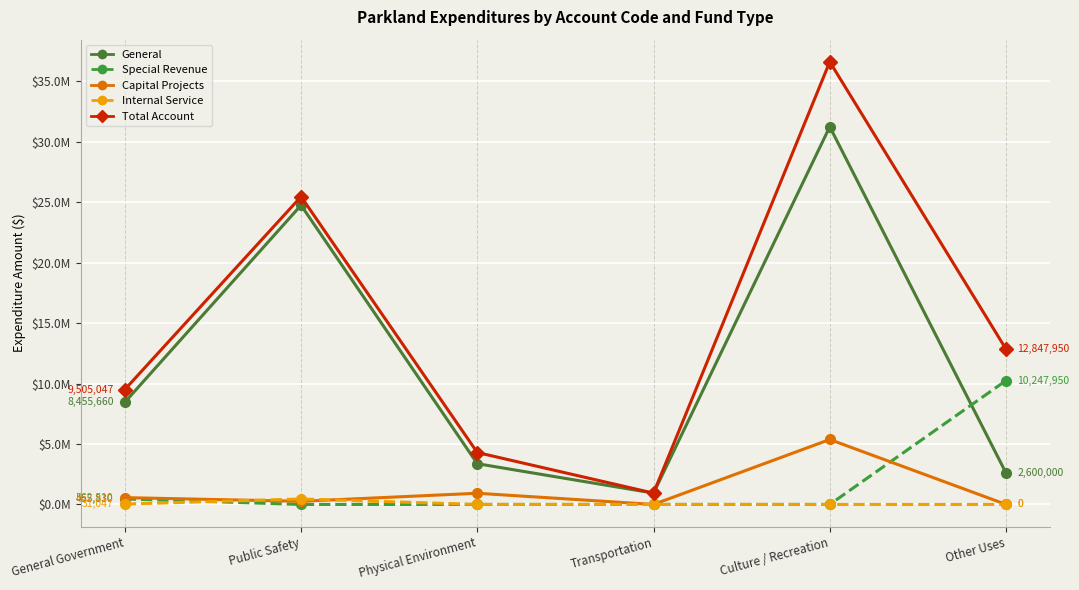

True or false: Total Account and Internal Service cross at least once.

False